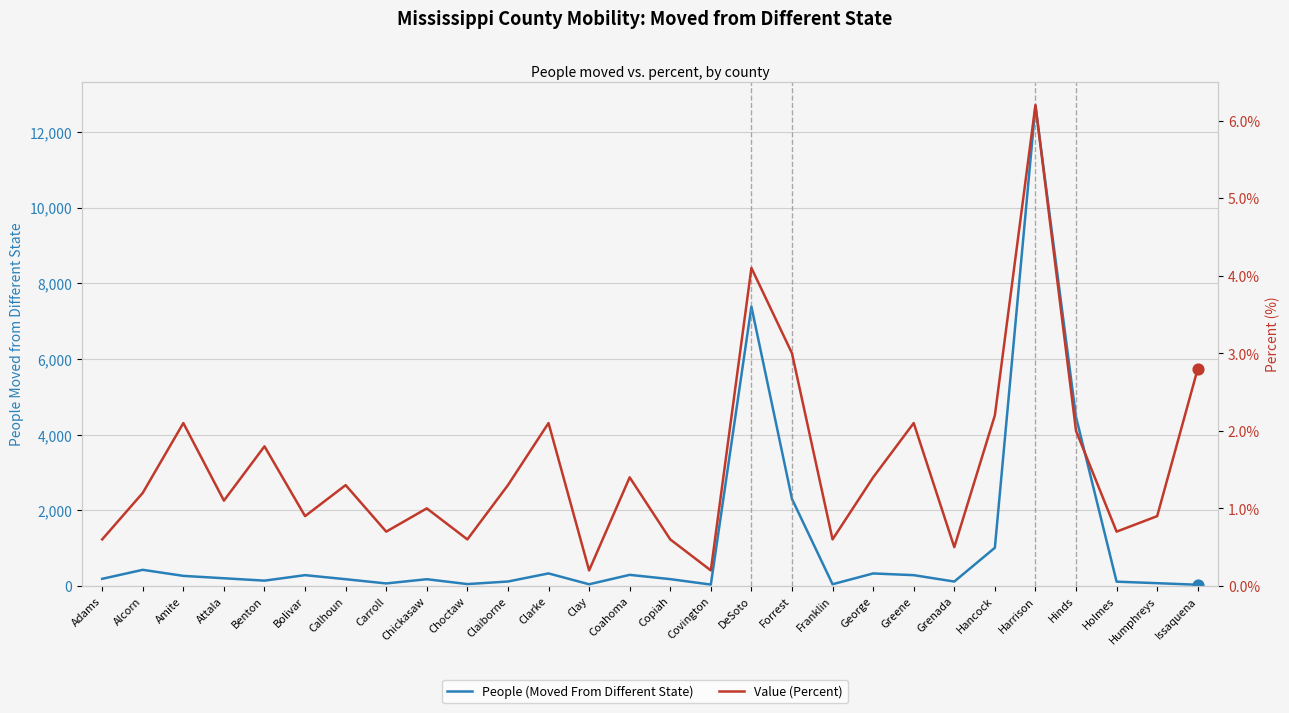

What are all the series names shown in the legend?

People (Moved From Different State), Value (Percent)